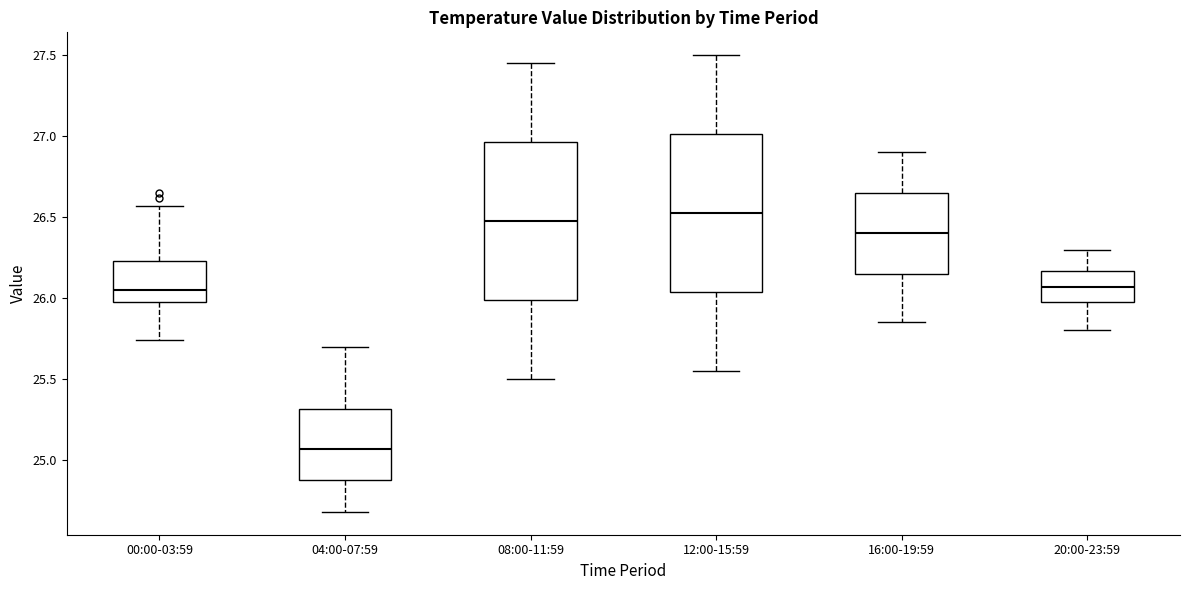

Where is the lower edge of the box for 00:00-03:59 on the y-axis? The values are not printed on the chart, so give them approximately, as read against the axis.

26.00